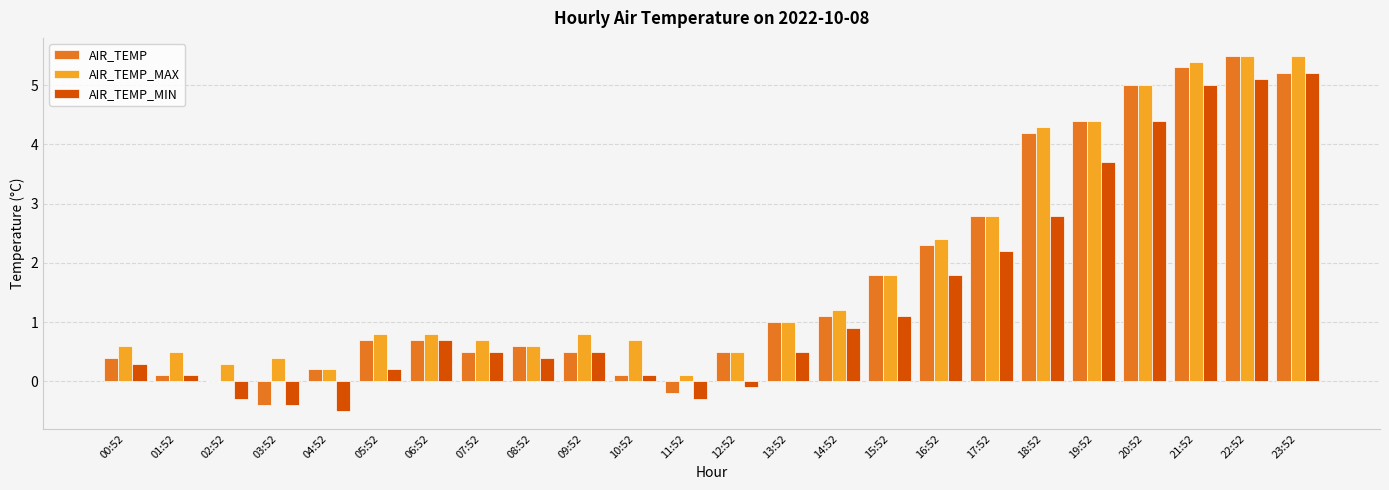

What is the greatest value displayed?

5.5